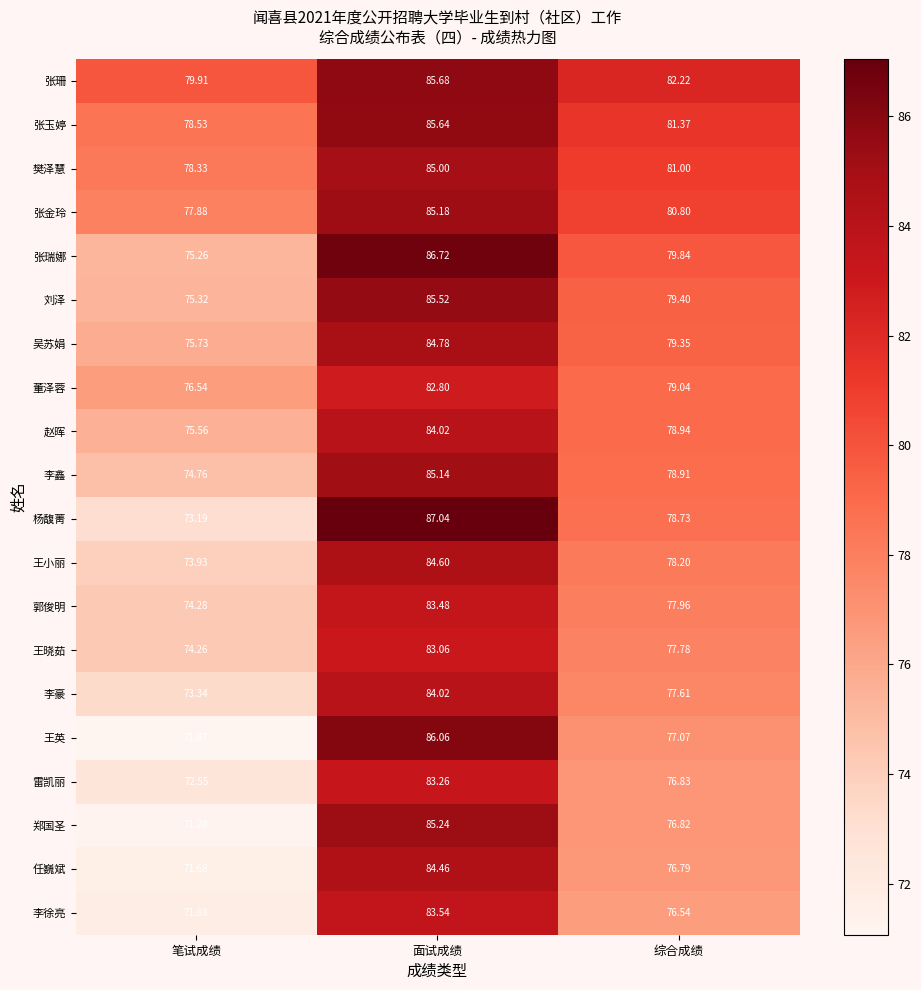

Which series has the largest total across all categories?

张珊